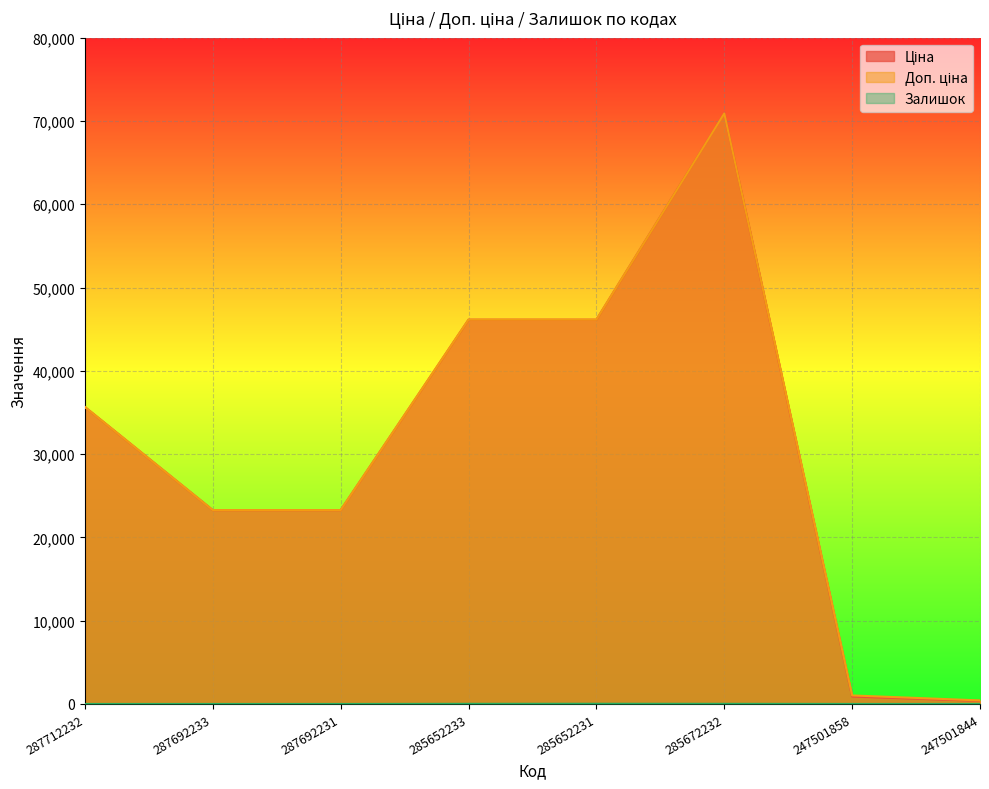

Which series has the largest range (max minus min)?

Ціна